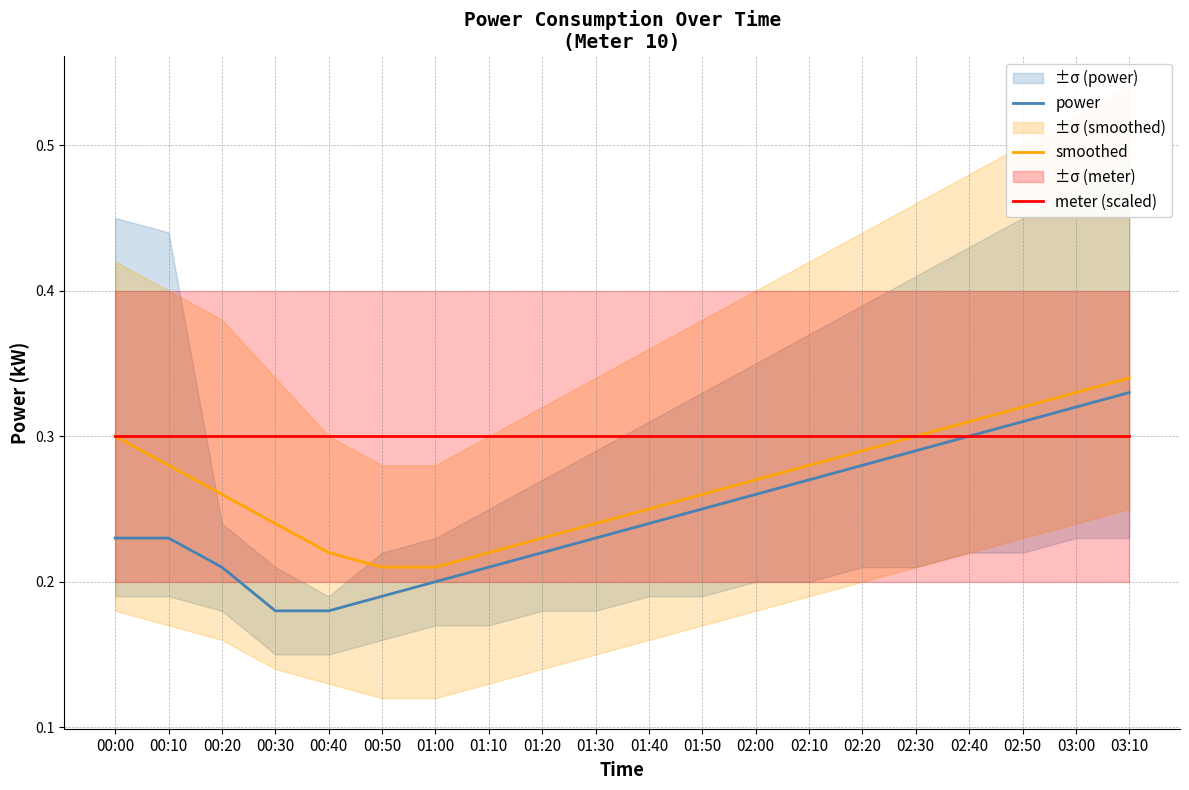

True or false: meter (scaled) and smoothed intersect in this chart.

True